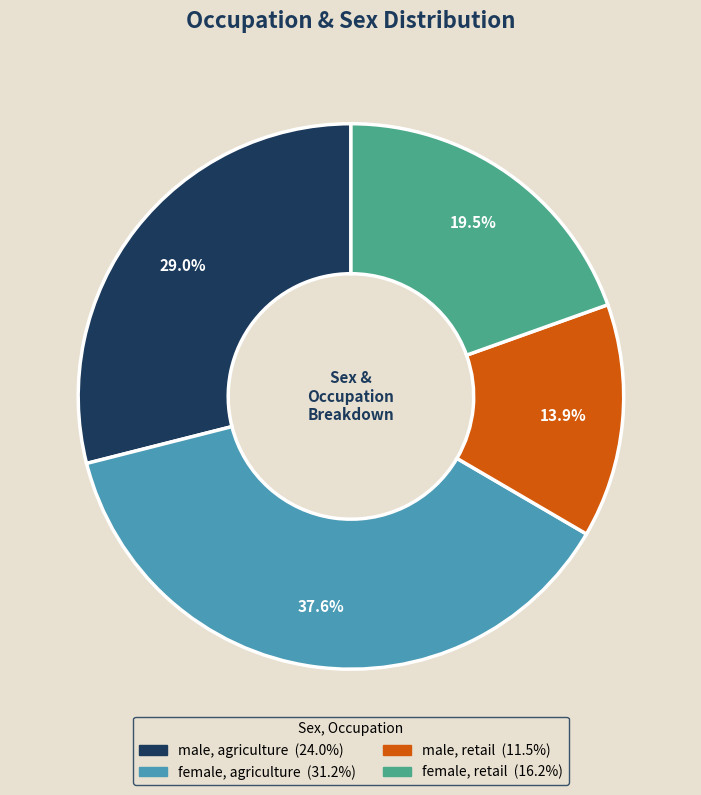

What percentage is the male, retail slice, to the nearest percent?

14%